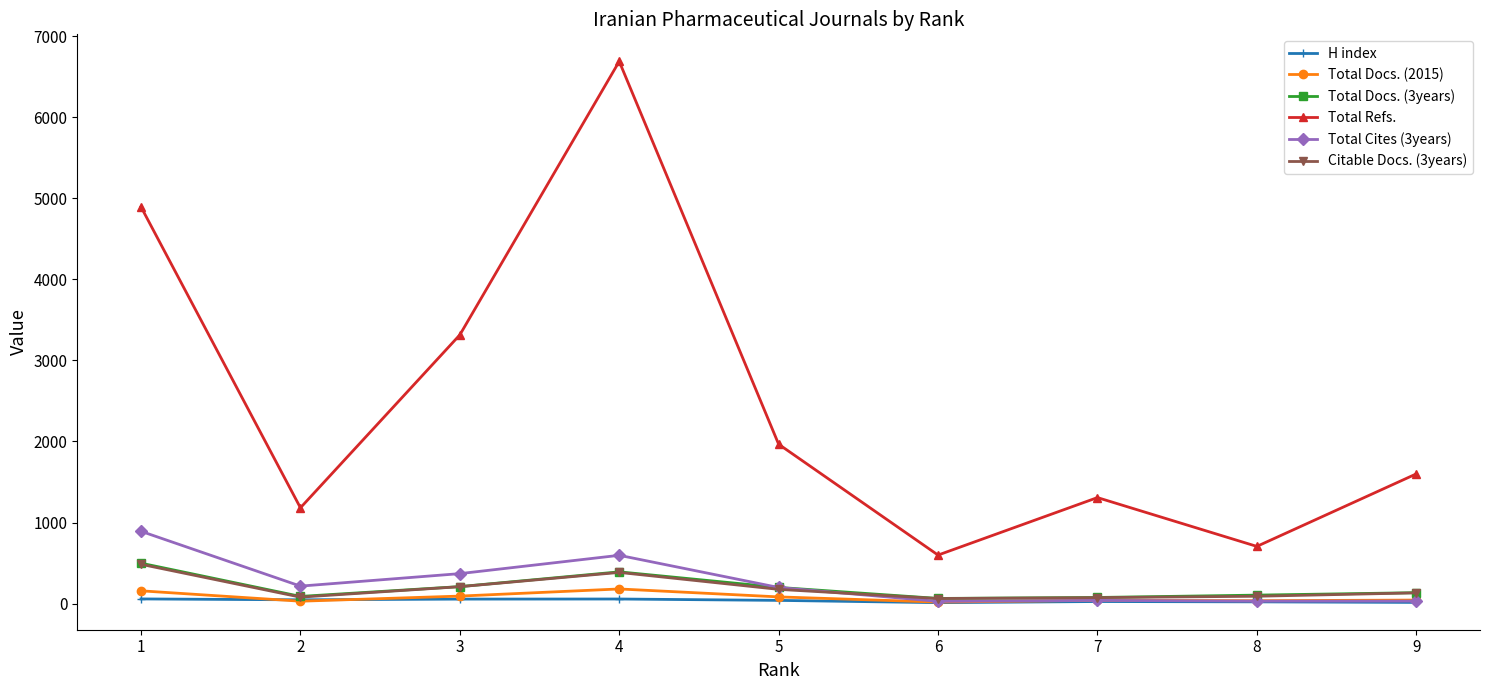

How many interior local peaks does the Total Refs. series have?

2